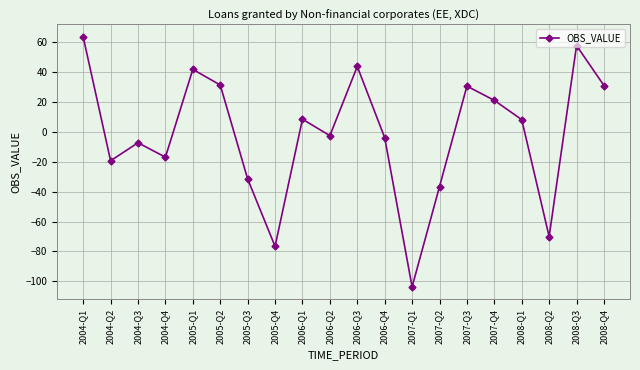

Does the chart display data point markers on the line(s)?

Yes